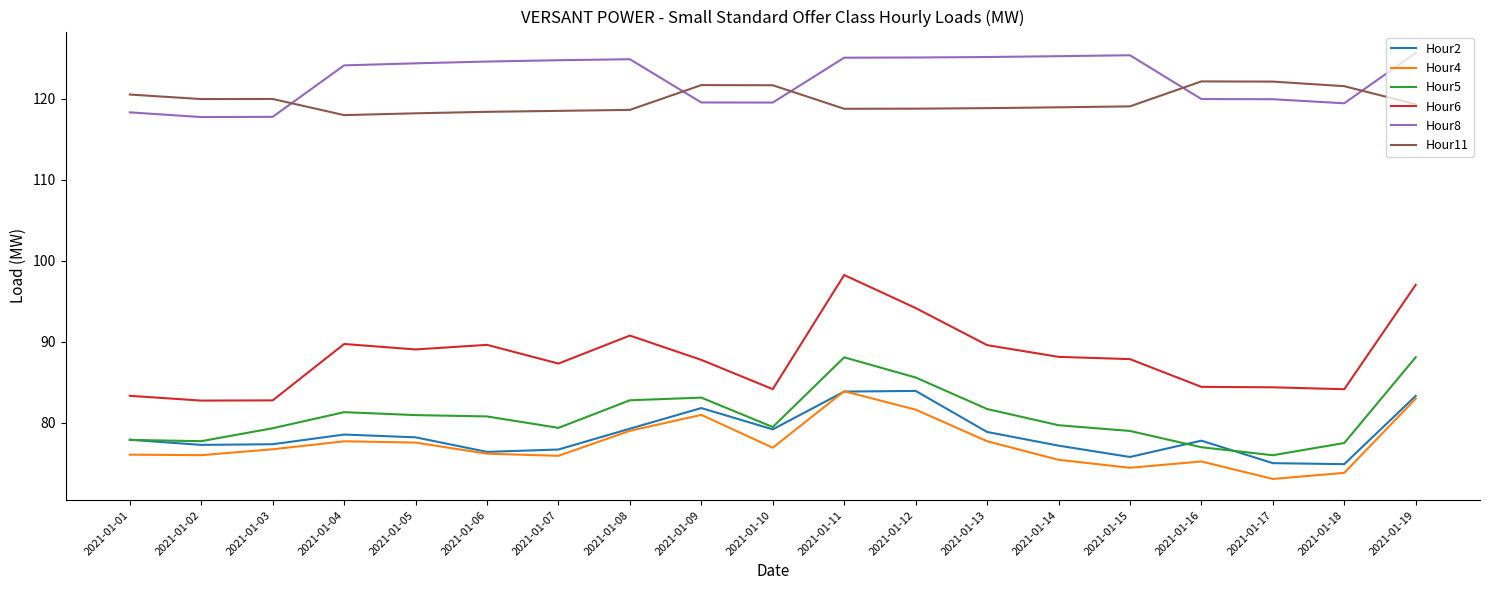

What is the minimum value for Hour8?

117.7